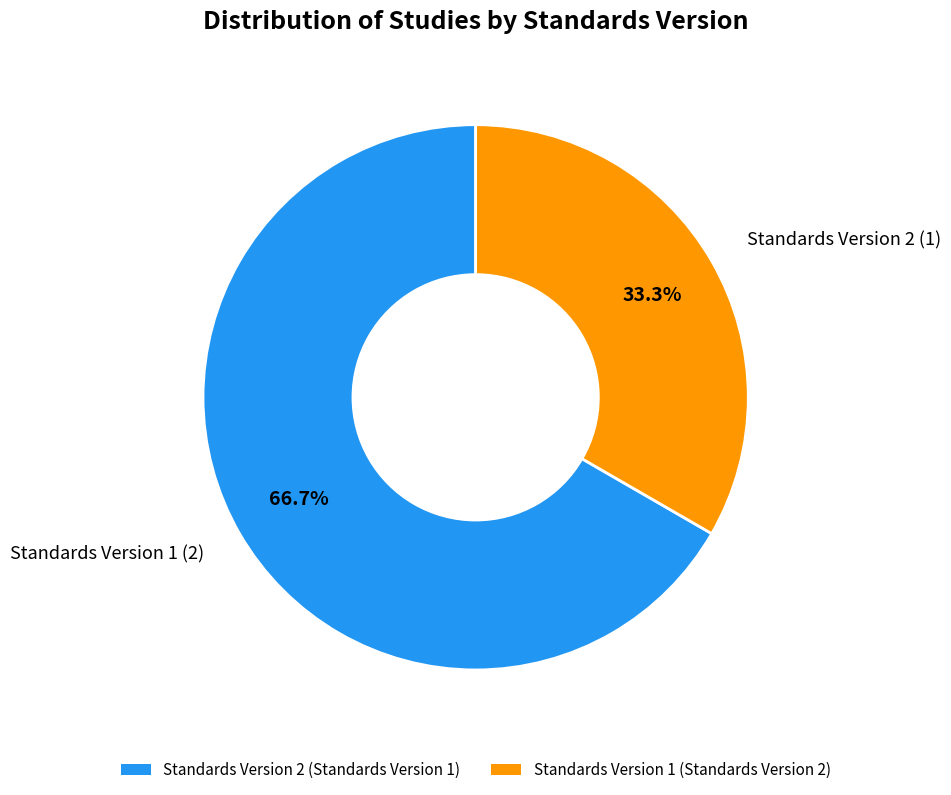

To the nearest percent, what is the difference between the largest and smallest slice percentages?

33%